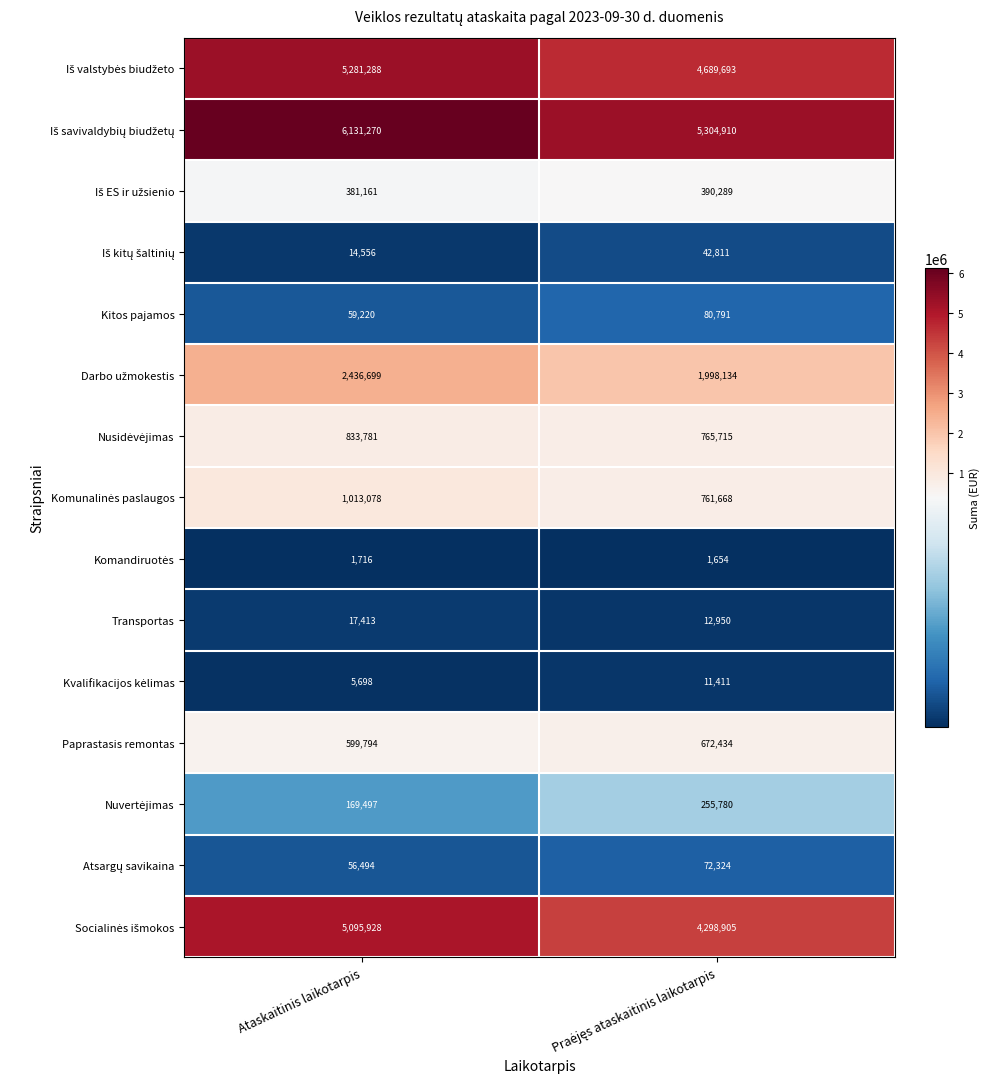

The value of Kitos pajamos at Ataskaitinis laikotarpis is 96065. True or false?

False